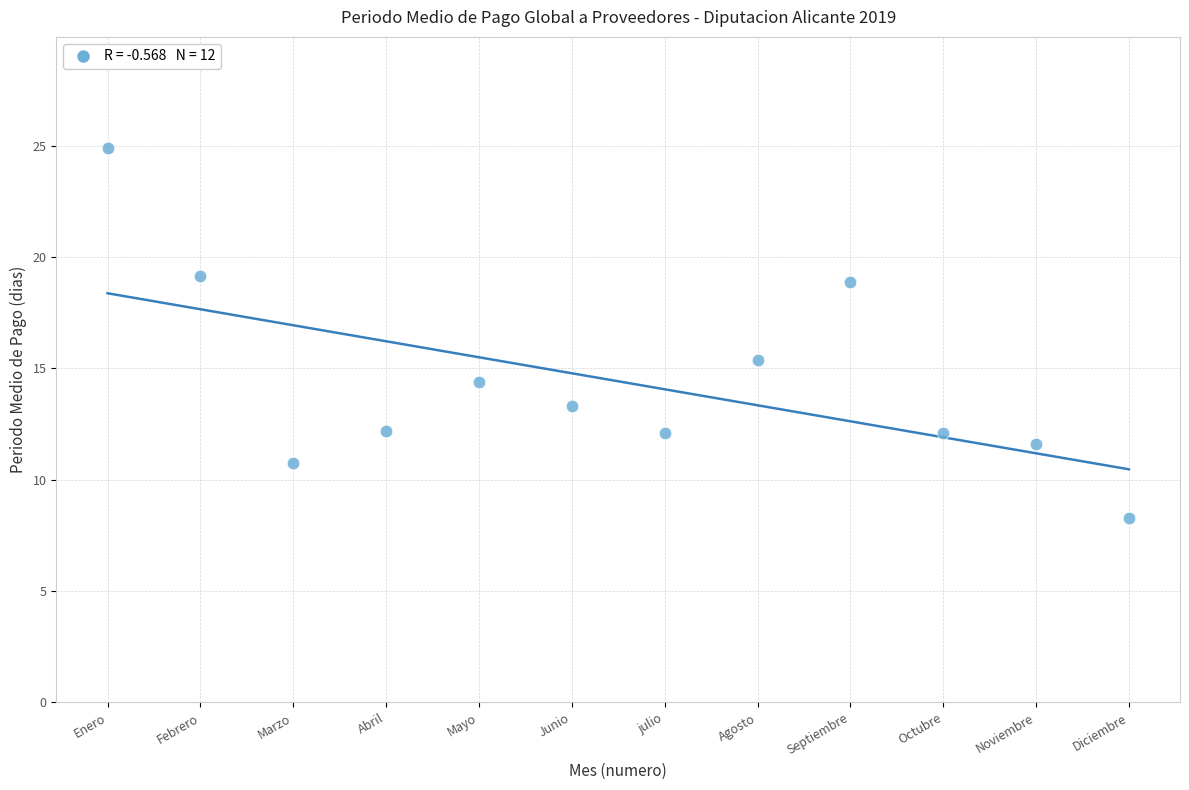

What is the average X value?

6.5